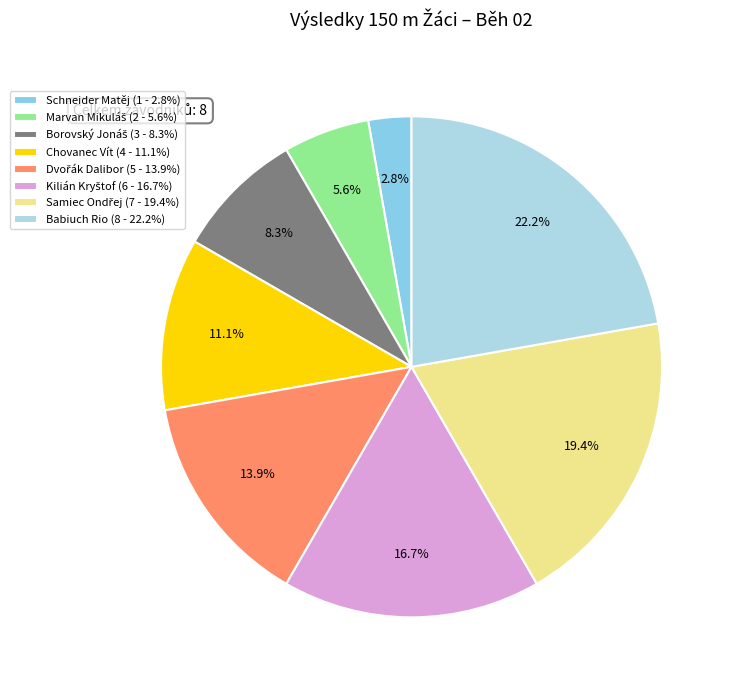

To the nearest percent, what is the average slice percentage?

12%